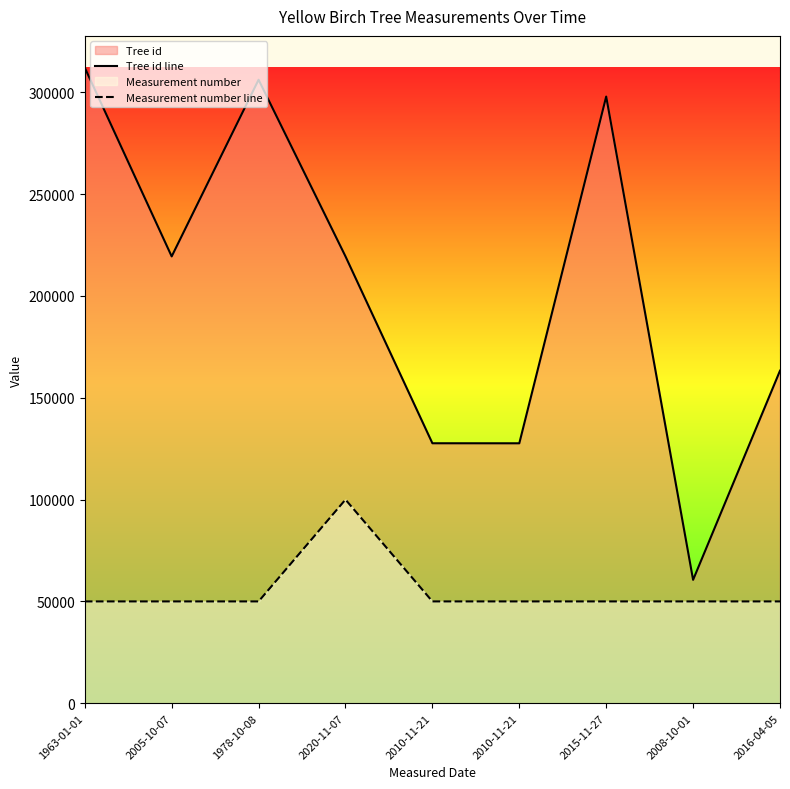

Does the chart display data point markers on the line(s)?

No